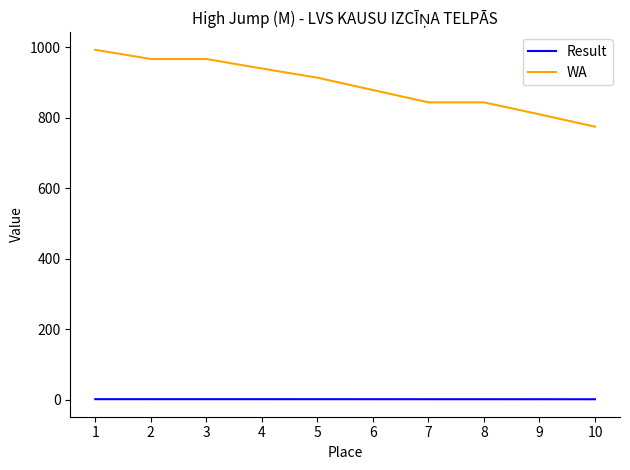

At how many categories does at least one series exceed 988?

1